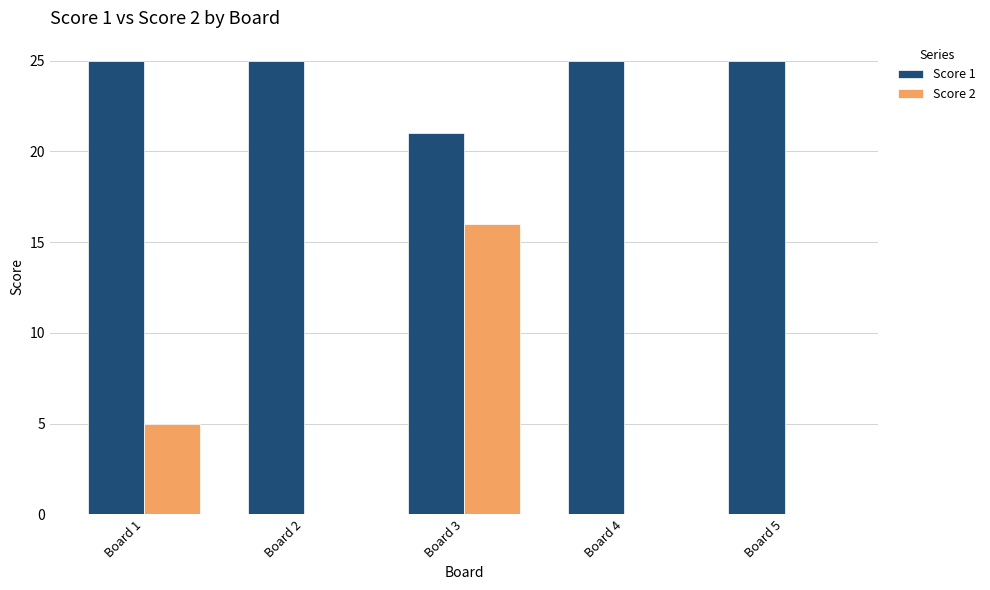

What is the highest value of the Score 1 series?

25